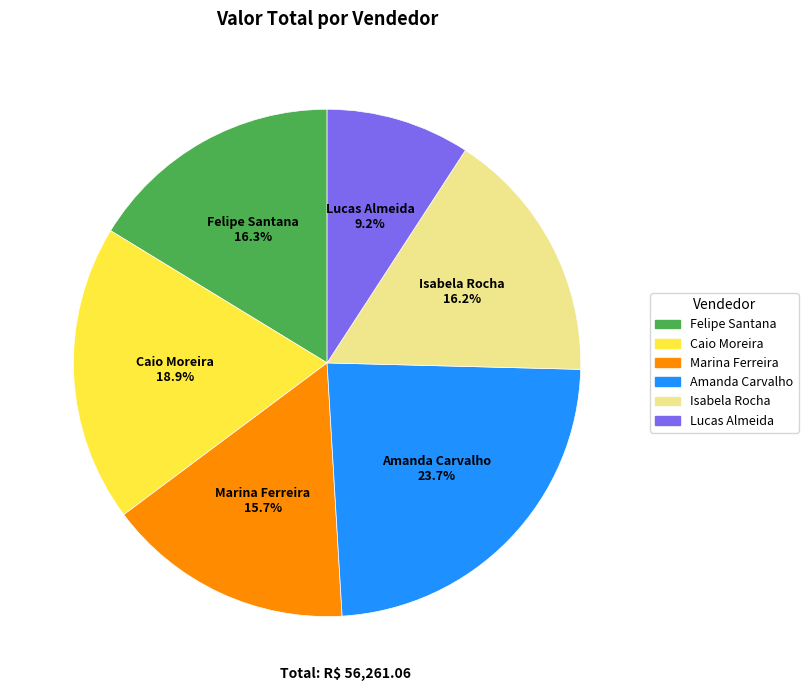

To the nearest percent, what percentage of the pie is Amanda Carvalho?

24%